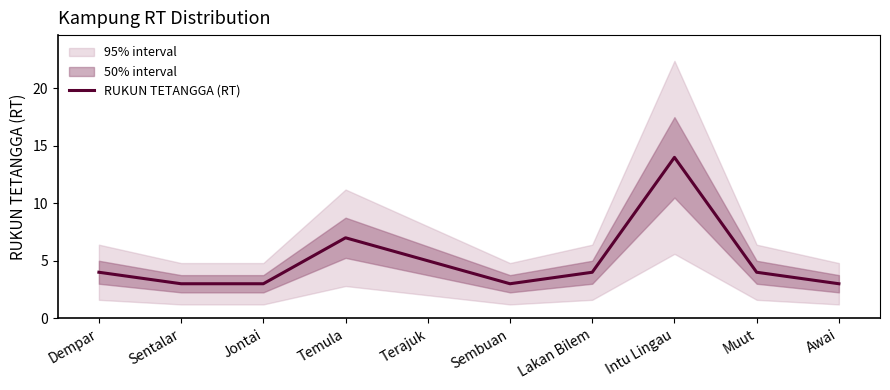

Rank the categories by value from lowest to highest.

Sentalar, Jontai, Sembuan, Awai, Dempar, Lakan Bilem, Muut, Terajuk, Temula, Intu Lingau